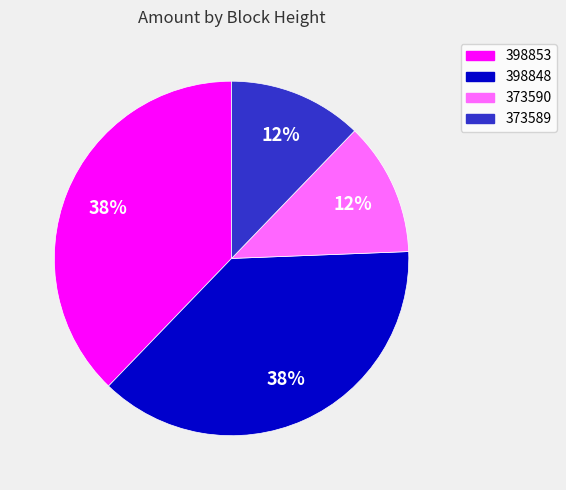

To the nearest percent, what portion does 373589 represent?

12%